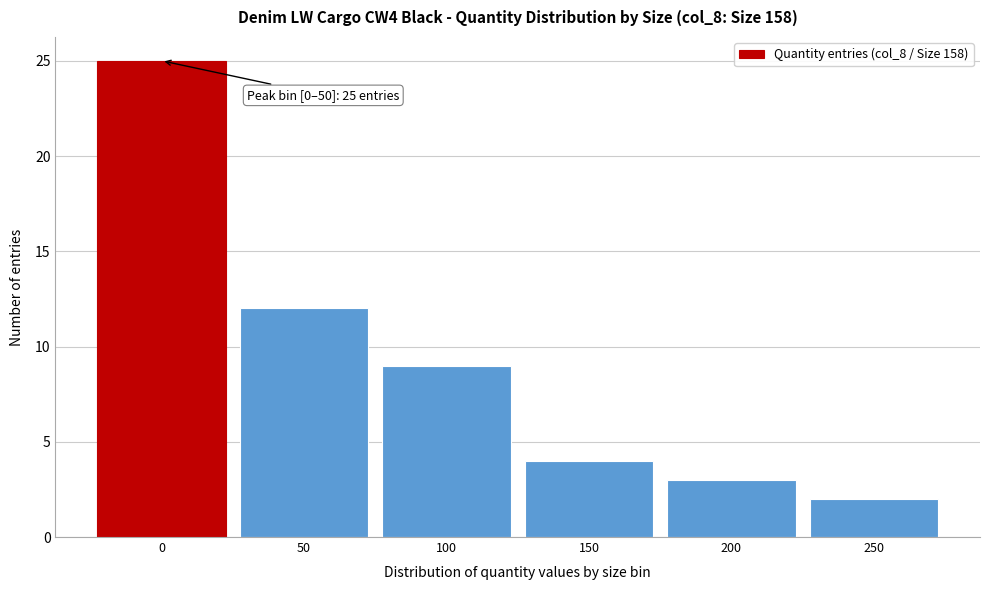

Reading right to left, what are all the values shown in this chart?

250=2	200=3	150=4	100=9	50=12	0=25